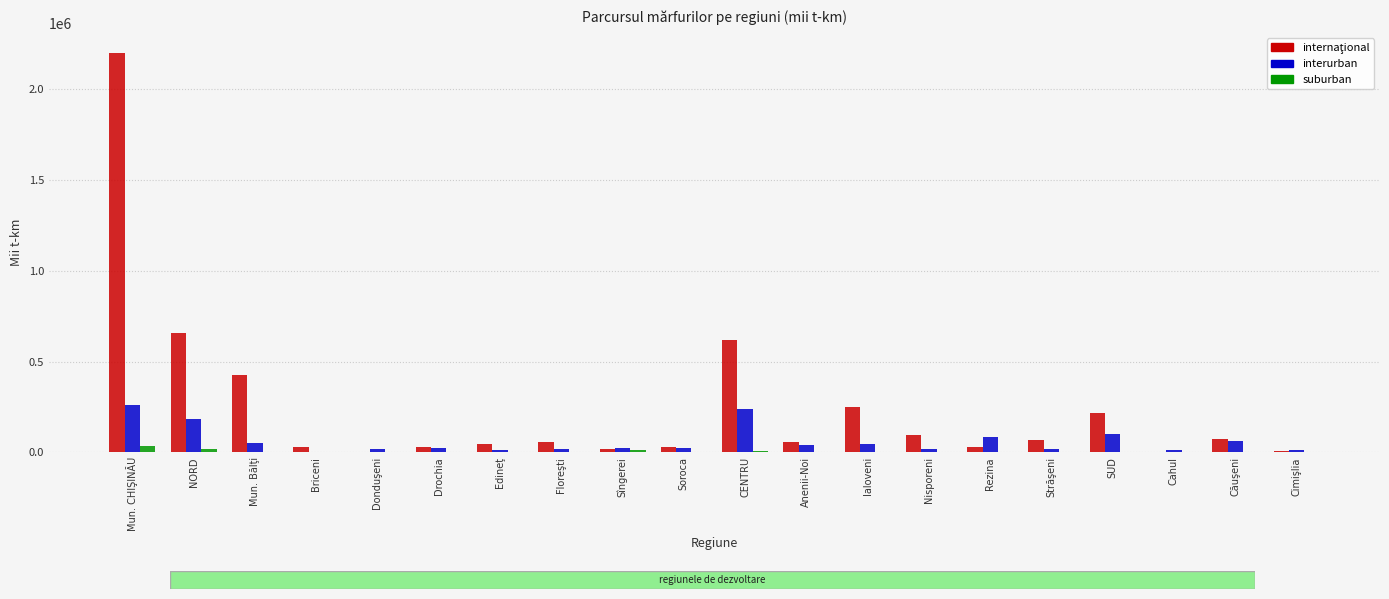

What is the average value of the interurban series?

61961.4